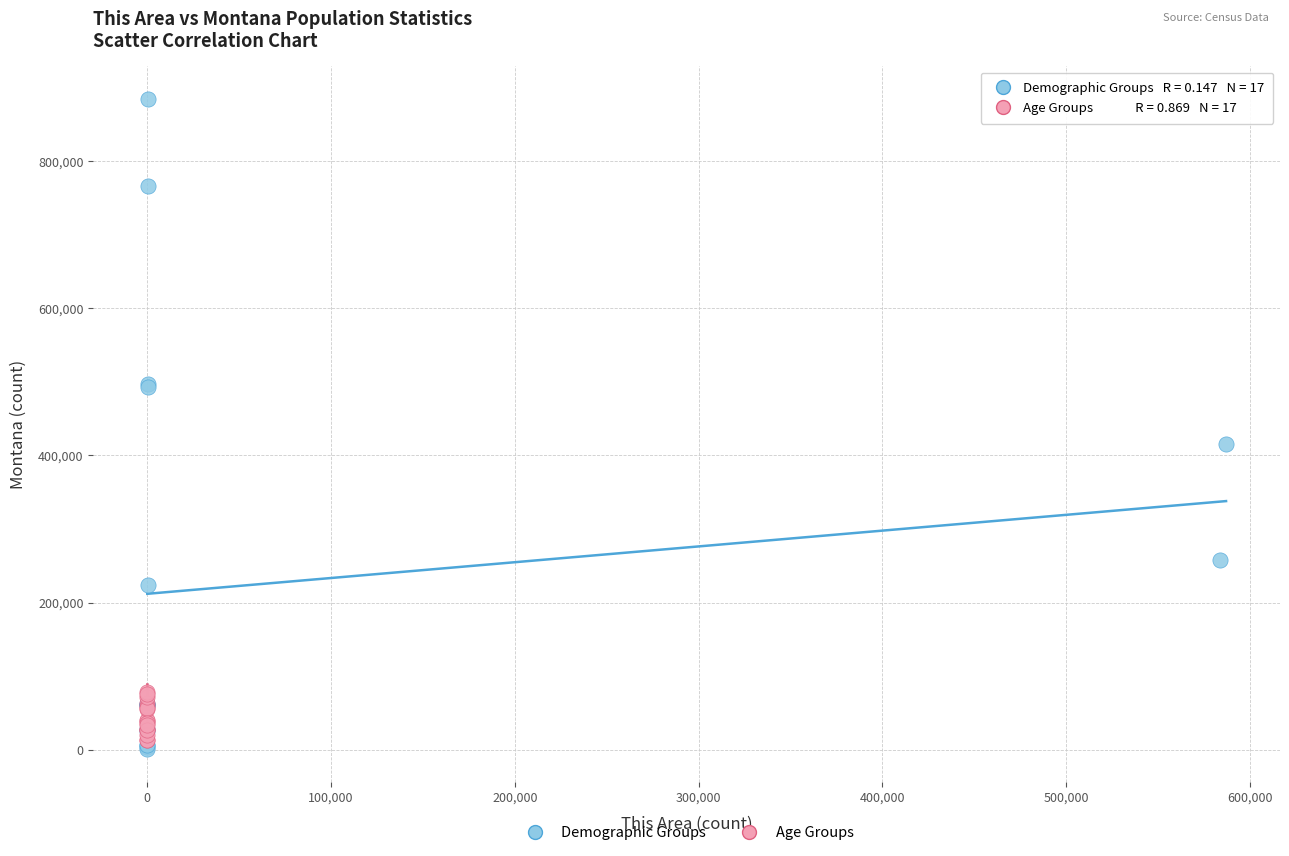

Which series reaches the maximum Y coordinate?

Demographic Groups